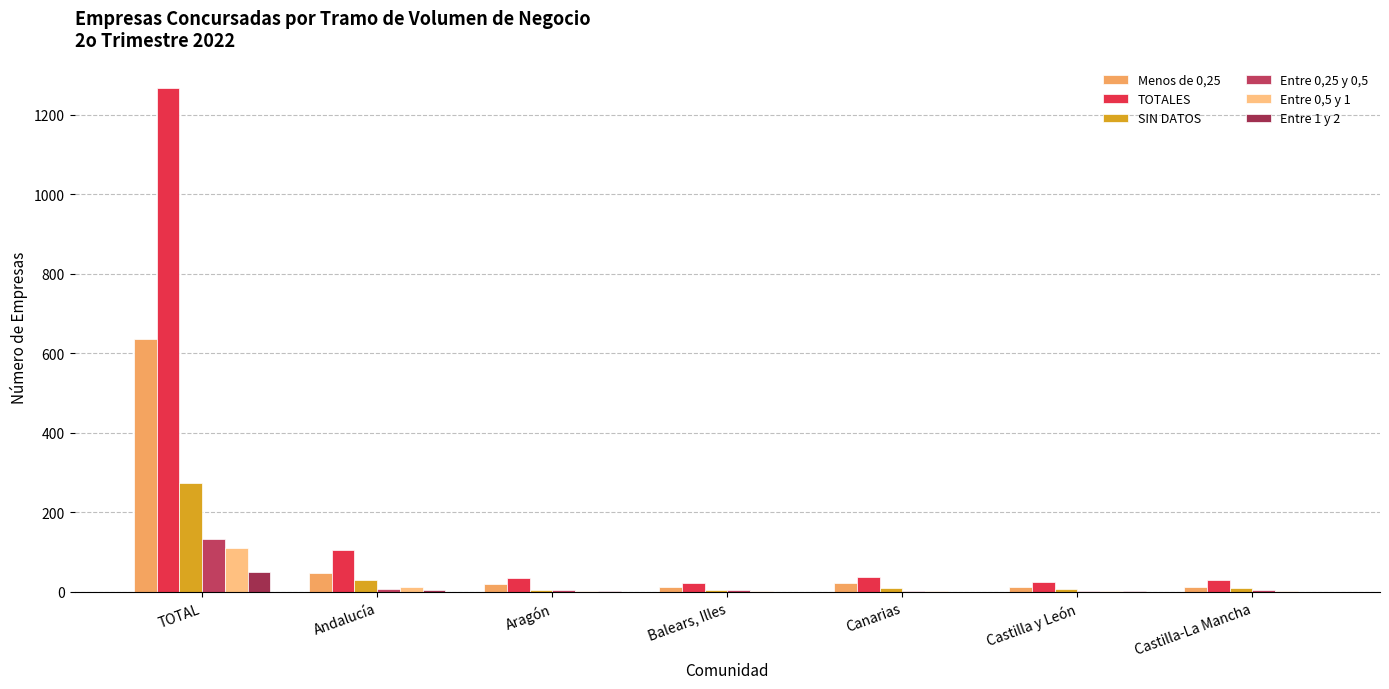

Where is Entre 1 y 2 nearest to the value 25?

Andalucía